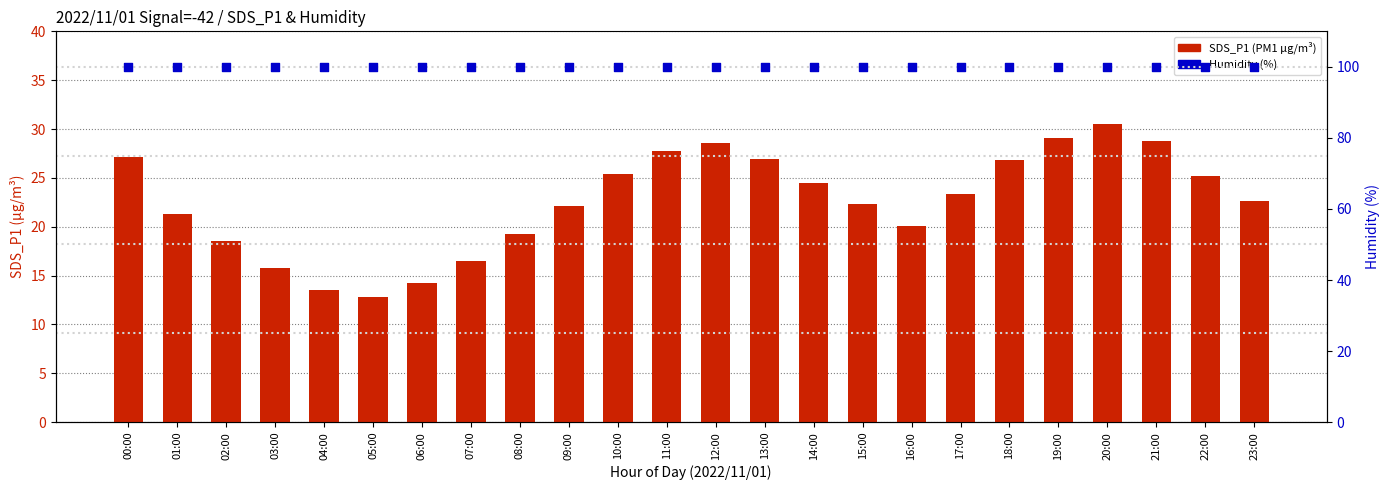

Which series has the largest total across all categories?

Humidity (%)